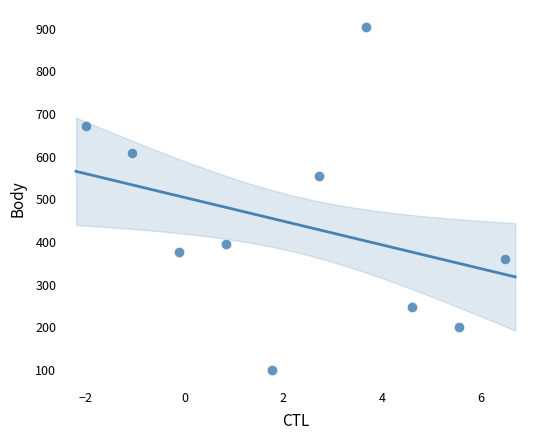

What is the range of Y values (max minus min)?

803